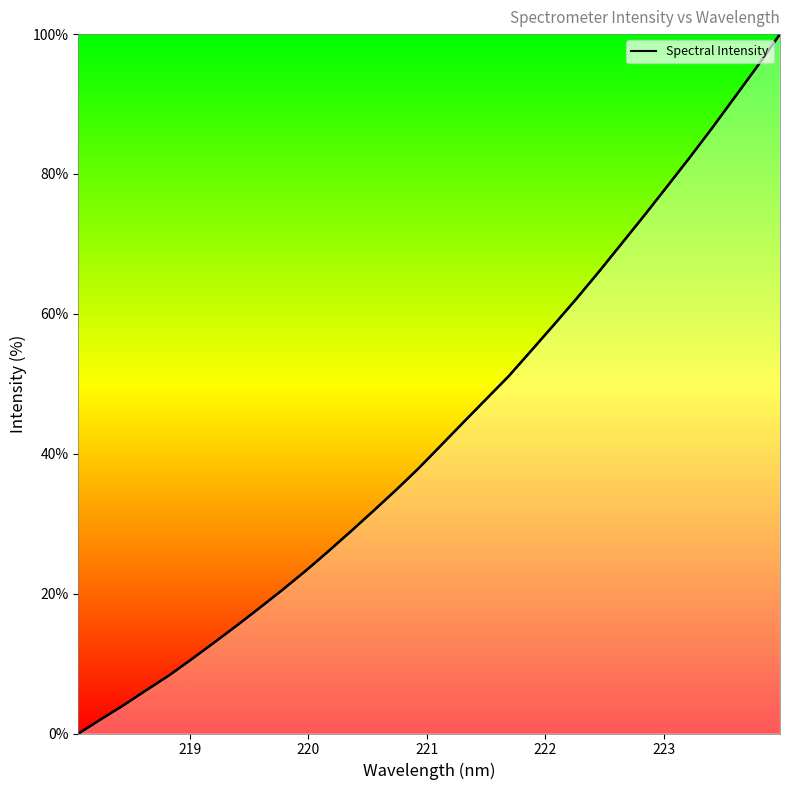

Reading left to right, extract all data points from this chart.

0.0	2.1	4.1	6.2	8.3	10.6	13.0	15.5	18.0	20.5	23.2	26.0	28.8	31.8	34.7	37.8	41.2	44.5	47.8	51.1	54.8	58.4	62.2	66.1	70.1	74.1	78.2	82.3	86.6	91.0	95.4	100.0